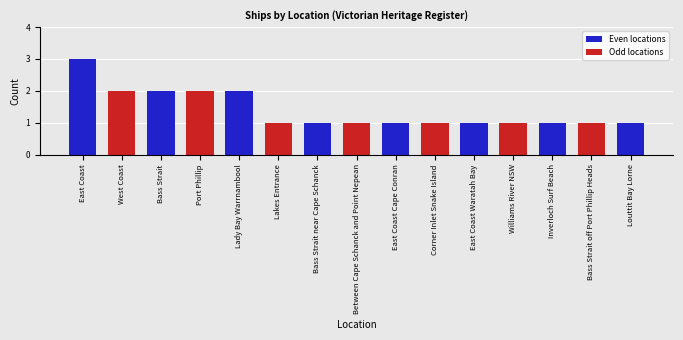

Reading left to right, transcribe all the data shown in this chart.

3	2	2	2	2	1	1	1	1	1	1	1	1	1	1